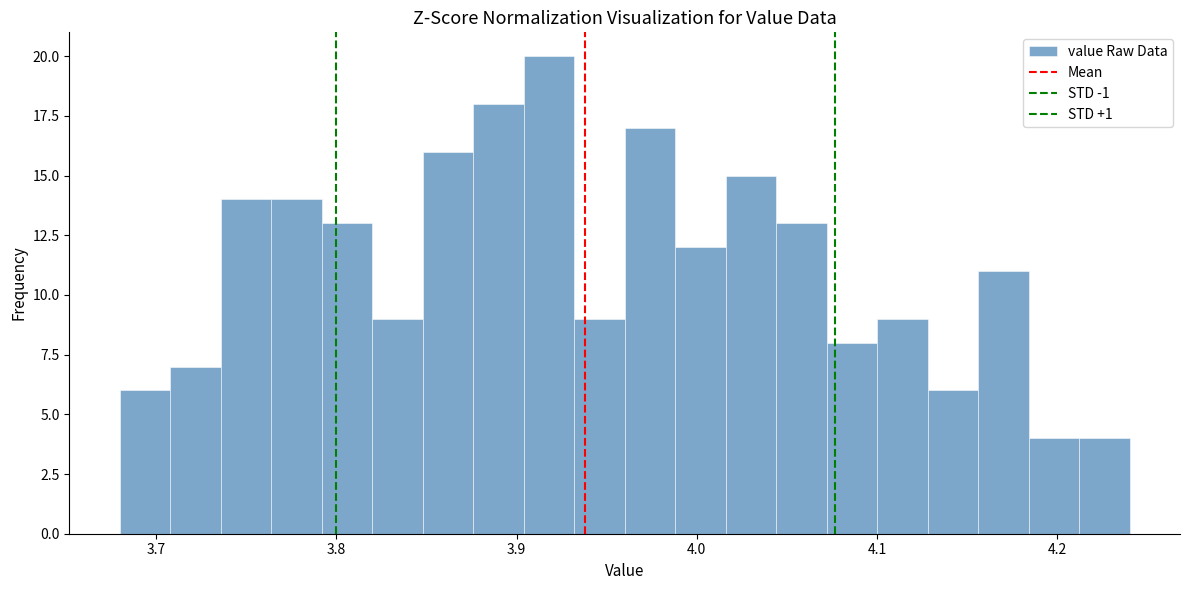

Read against the x-axis, roughly where is the centre of the tallest bar?

3.92